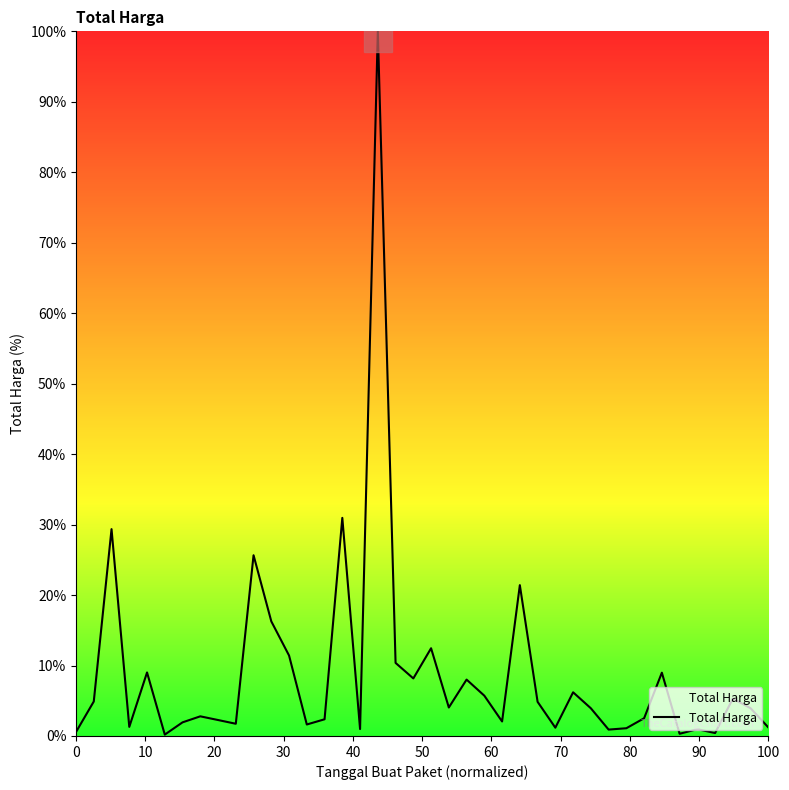

What is the maximum value shown in the chart?

100.0